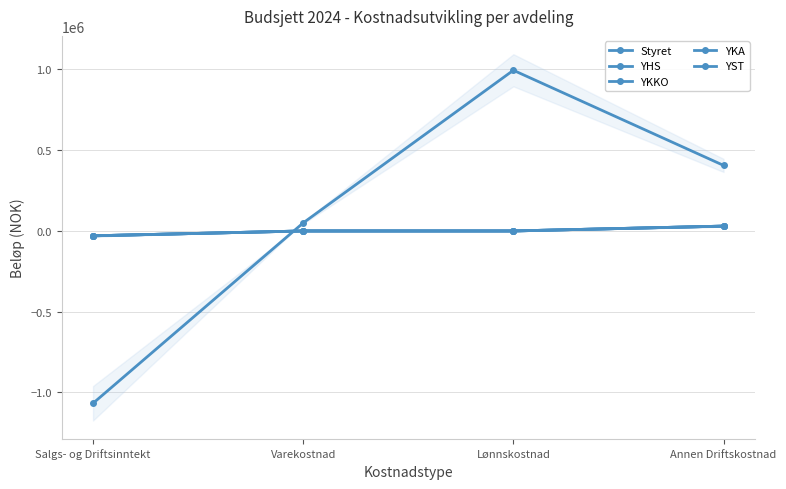

The YKKO series shows -41287 at Salgs- og Driftsinntekt. True or false?

False